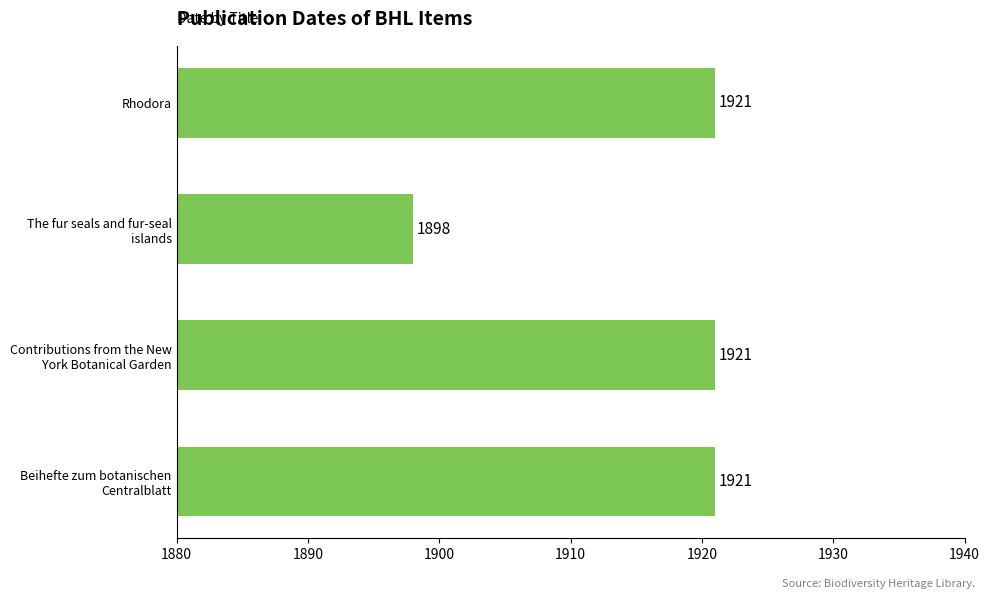

Is it true that the value at Rhodora is 2549?

False